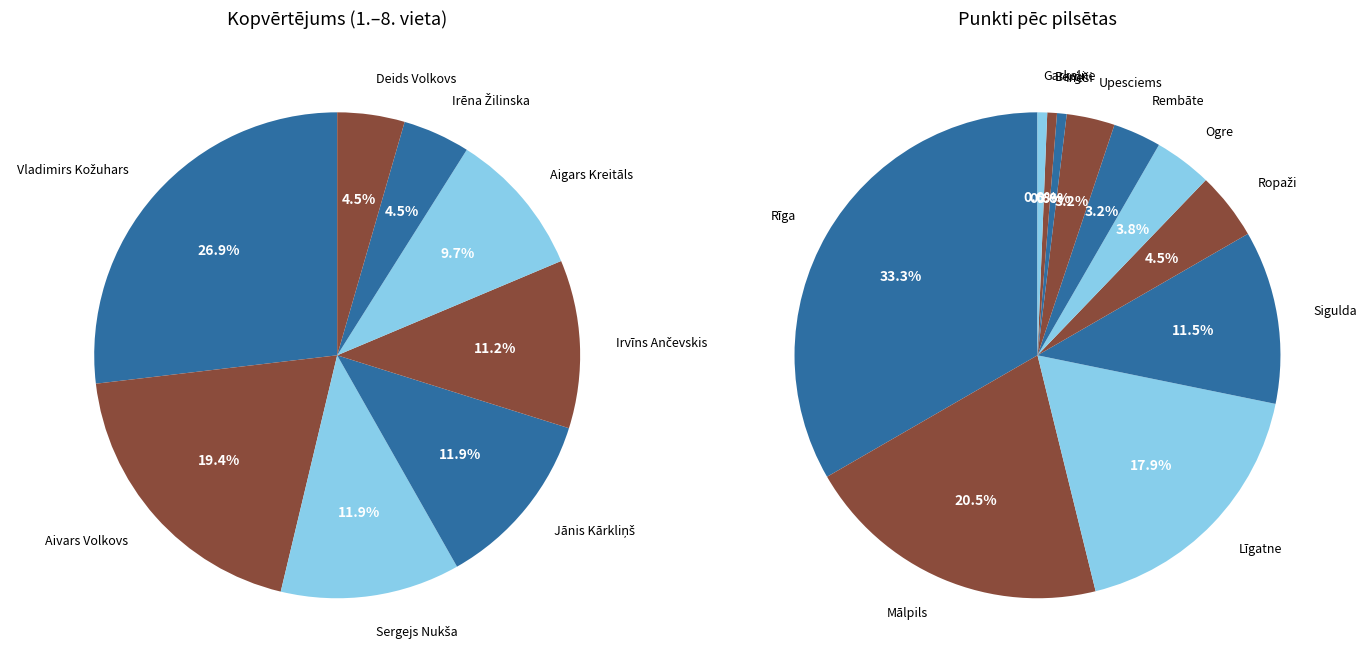

The Uldis Ģērmanis slice represents 11% of the pie. True or false?

False